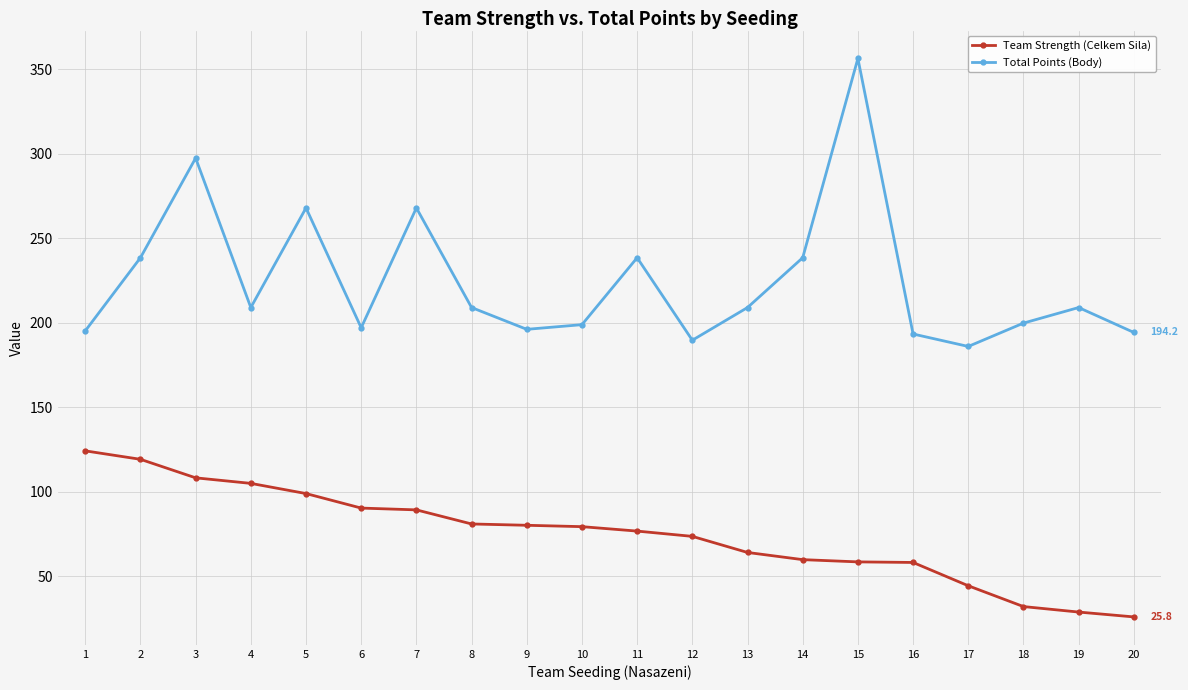

Which series has the largest range (max minus min)?

Total Points (Body)